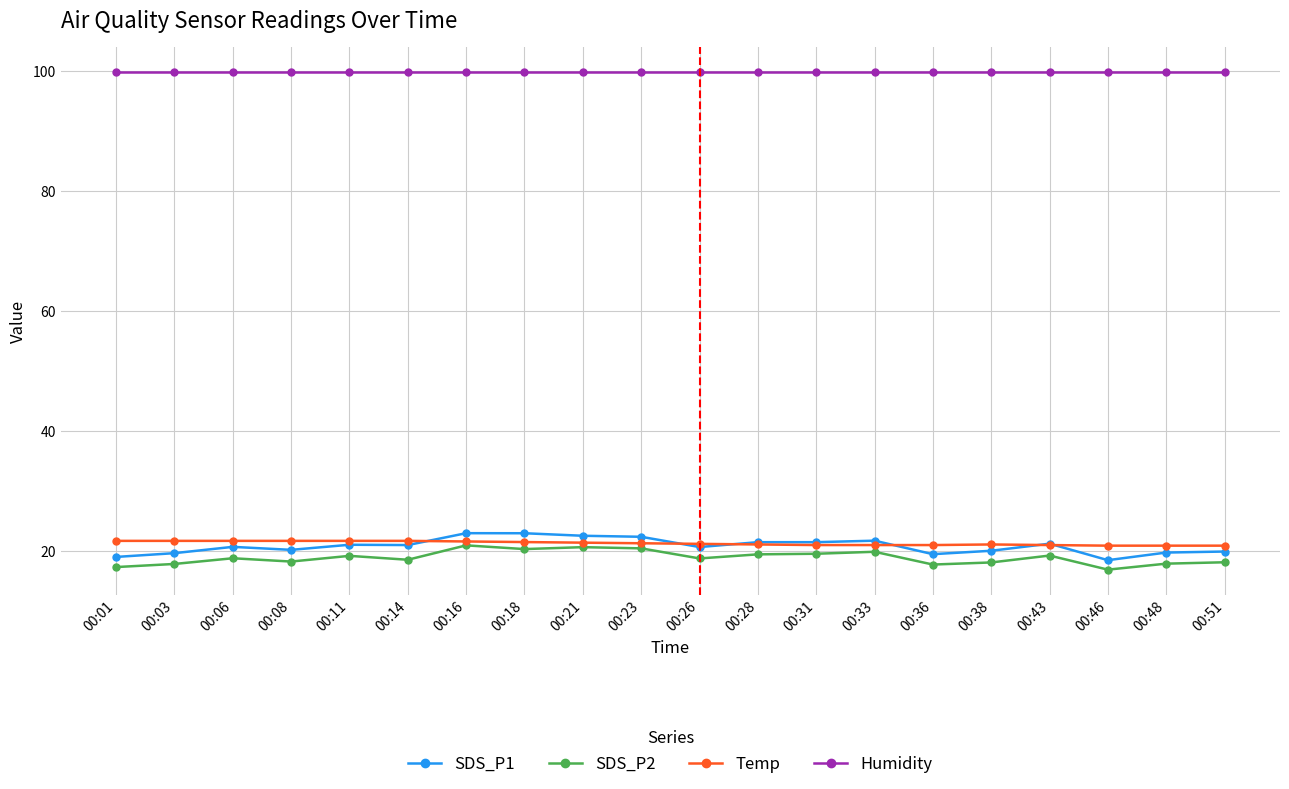

What is the difference between the SDS_P2 values at 00:46 and 00:38?

1.2